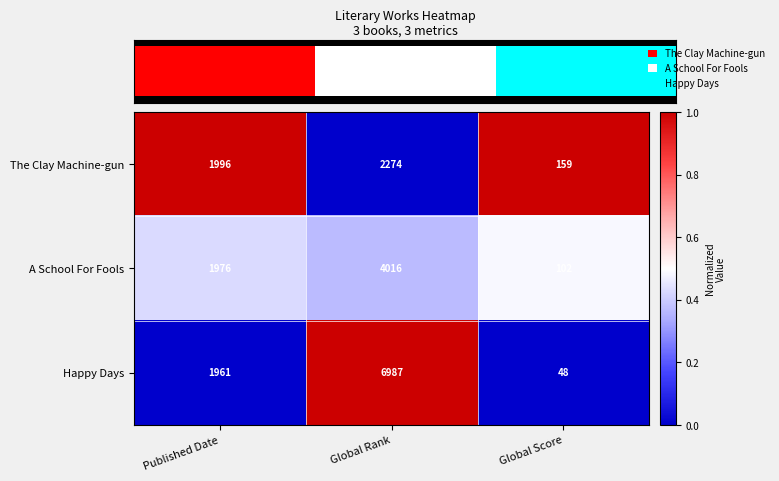

Which has a higher value, Published Date or Global Rank?

Published Date